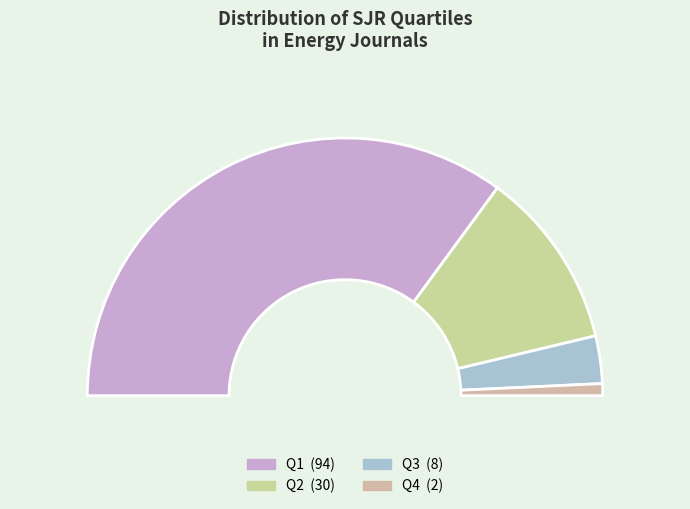

Which slice represents more than half of the pie?

Q1